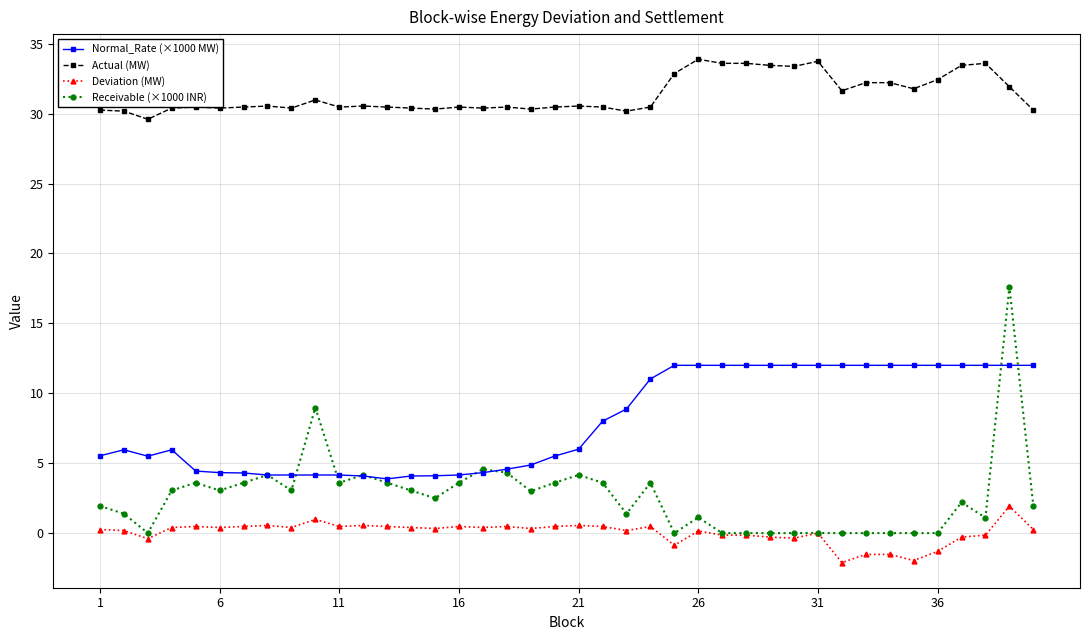

Which series has the widest spread of values?

Receivable (×1000 INR)